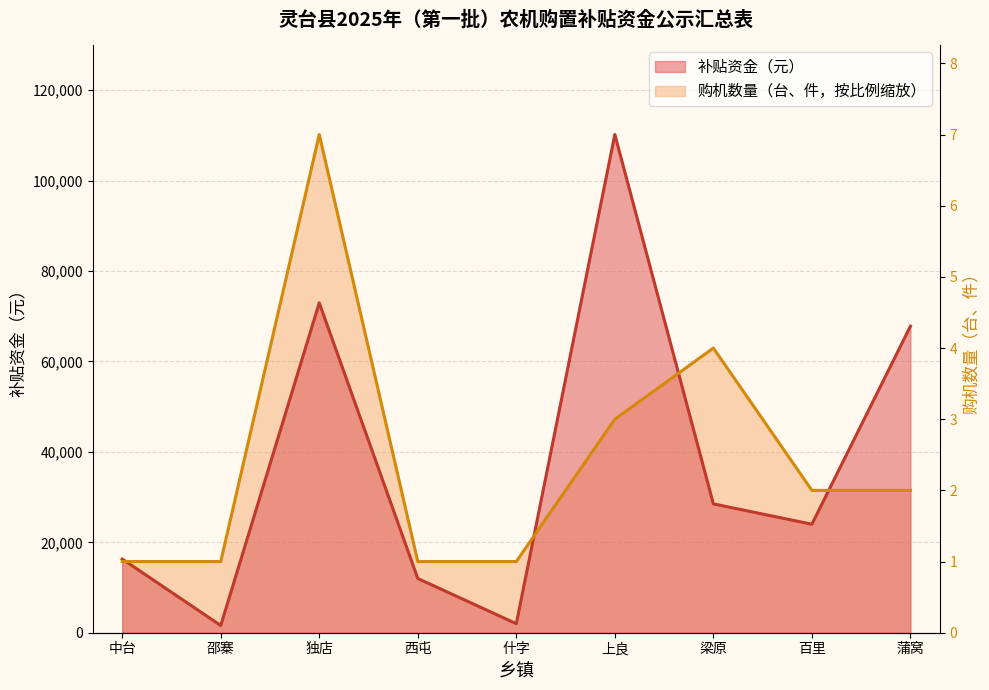

Is the value of 补贴资金（元） at 中台 greater than the value of 购机数量（台、件） at 什字?

Yes